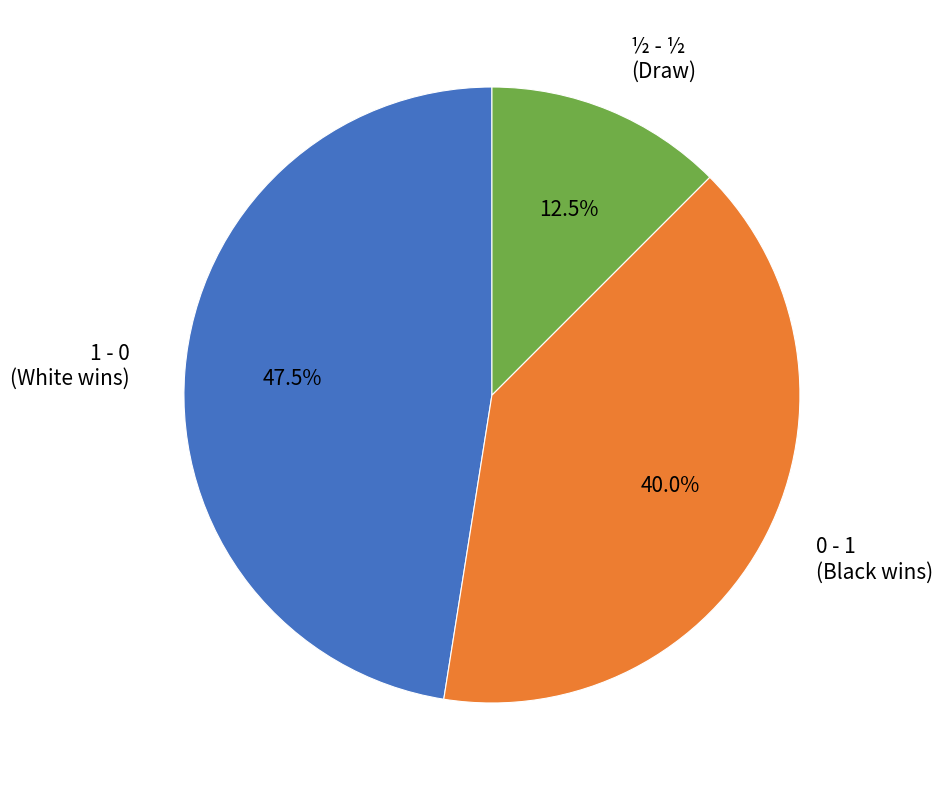

To the nearest percent, what percentage of the pie is 0 - 1?

40%